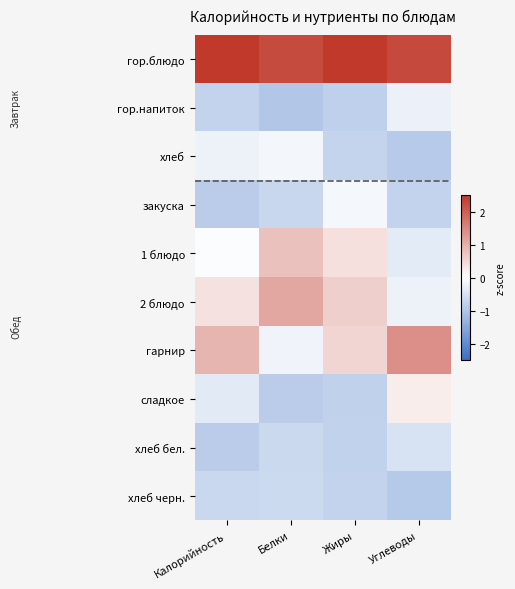

How many distinct data groups are displayed?

10